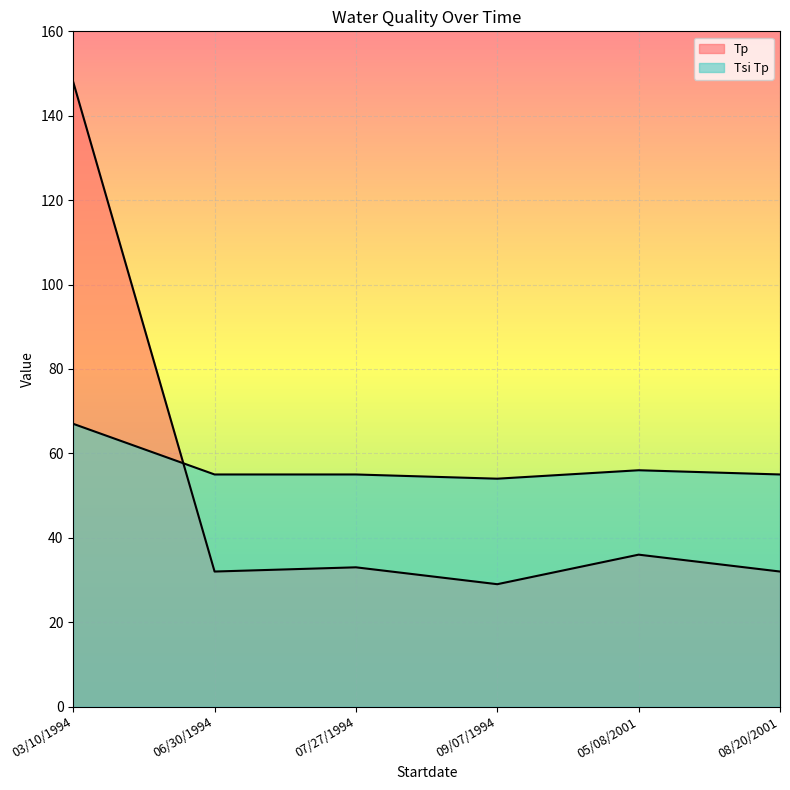

The value of Tsi Tp at 08/20/2001 is 84. True or false?

False